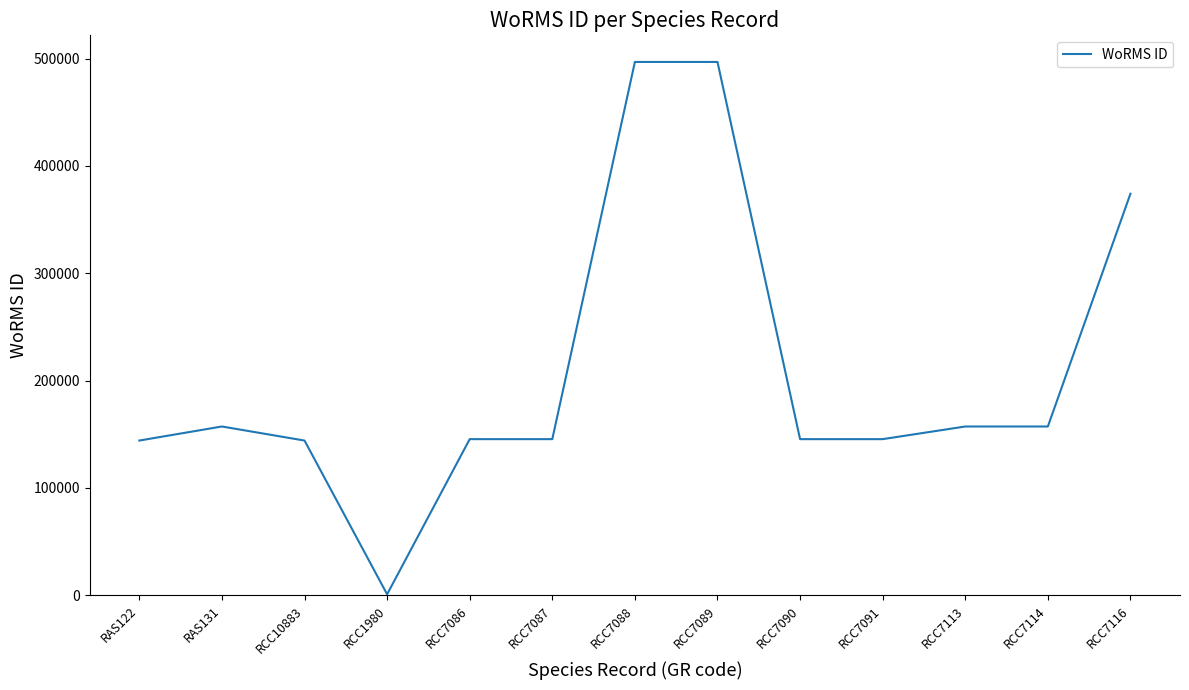

What is the maximum value shown in the chart?

496828